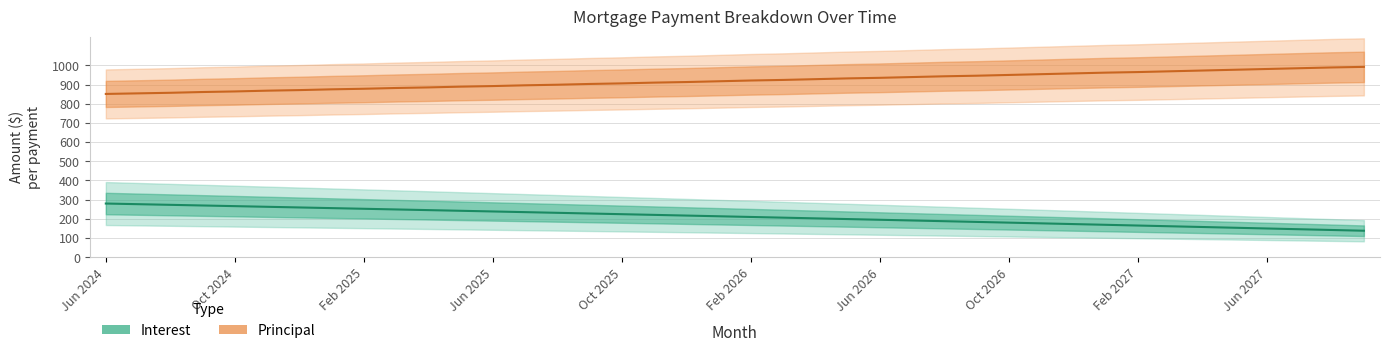

How many values in the Principal series exceed 921?

19